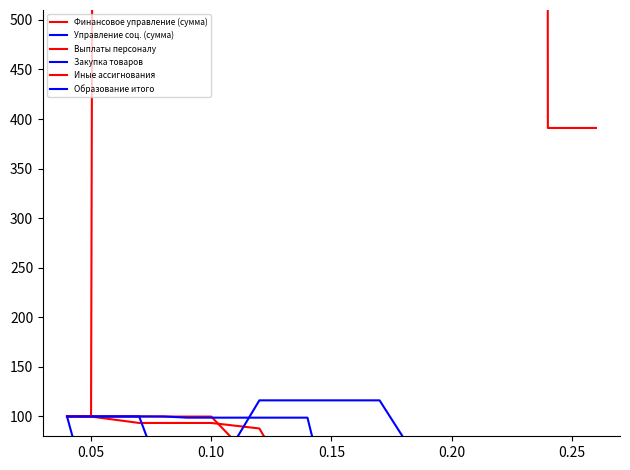

How many data points in Управление соц. (сумма) are above 2?

7